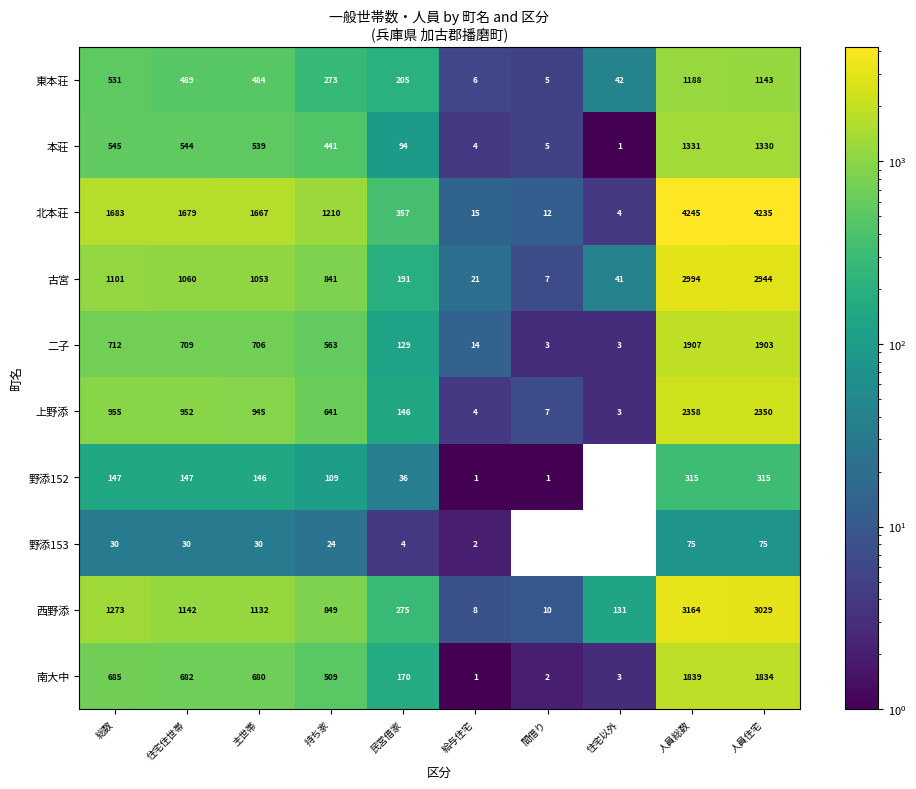

What is the difference between the maximum and minimum values in the 北本荘 series?

4241